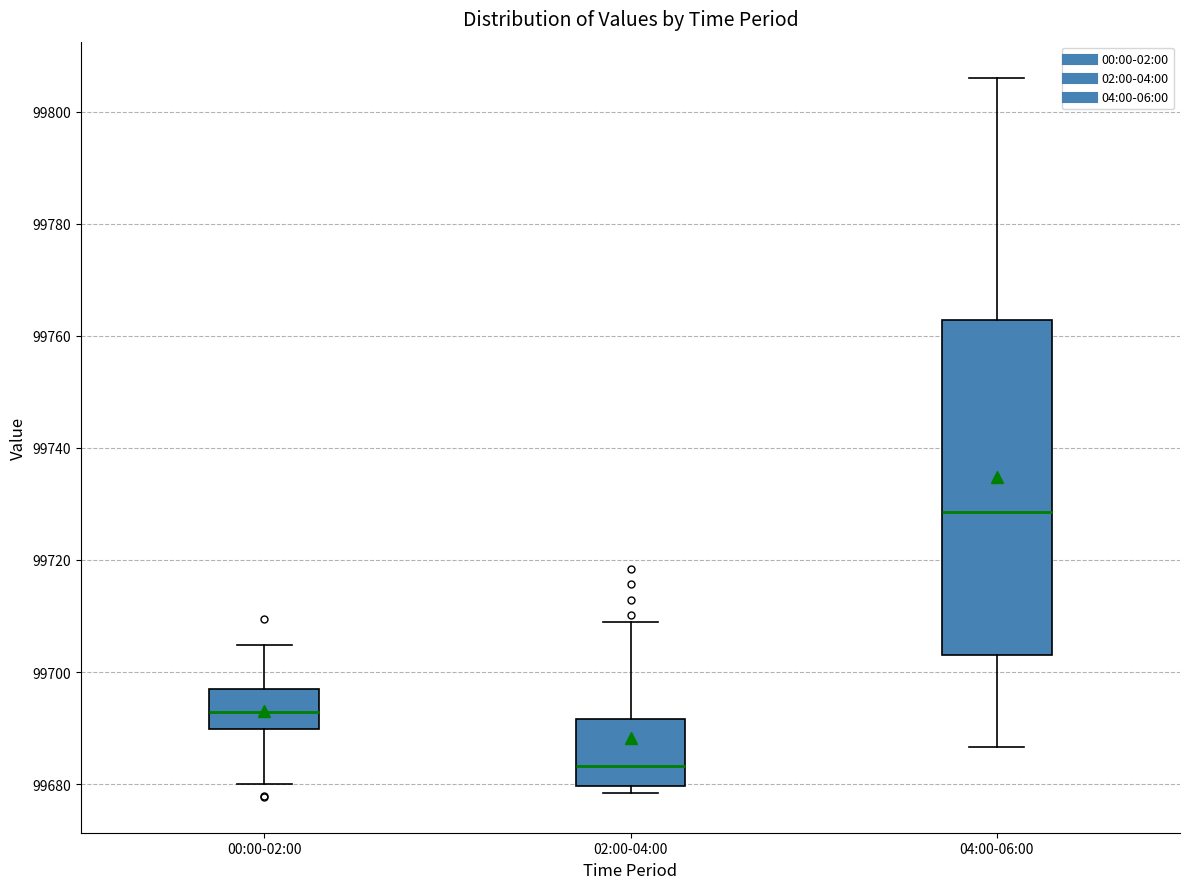

Reading left to right, transcribe this box plot: for each box, give where its median line is, the range the box spans, and where its two whiskers end, as read against the y-axis. The values are not printed on the chart, so give them approximately, as read against the axis.

00:00-02:00: median 99692, box 99690 to 99696, whiskers 99680 to 99704
02:00-04:00: median 99684, box 99680 to 99692, whiskers 99678 to 99708
04:00-06:00: median 99728, box 99704 to 99762, whiskers 99686 to 99806